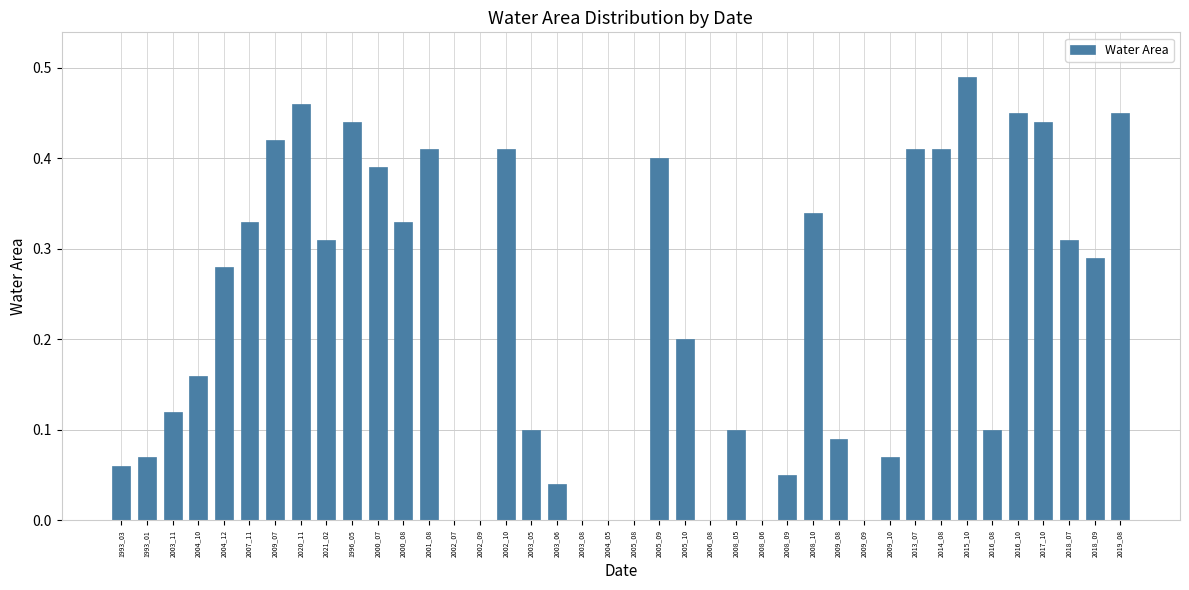

Between 2005_10 and 2007_11, which is larger?

2007_11